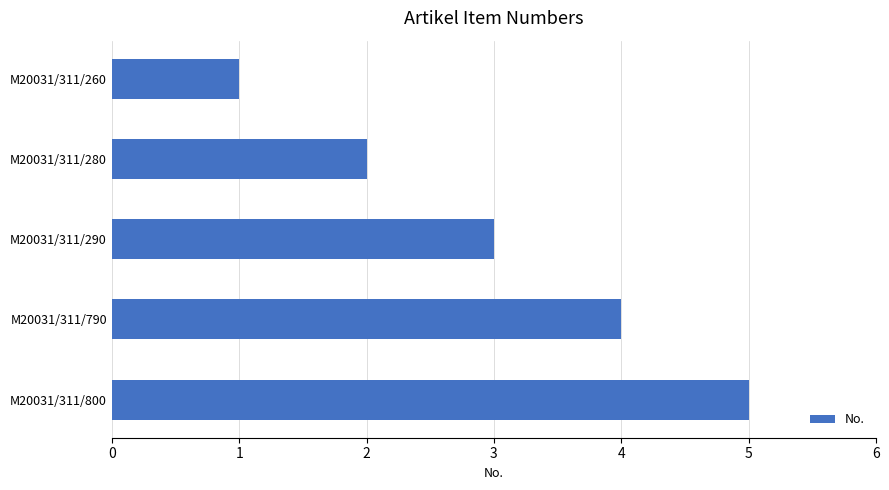

Does the chart contain any negative values?

No